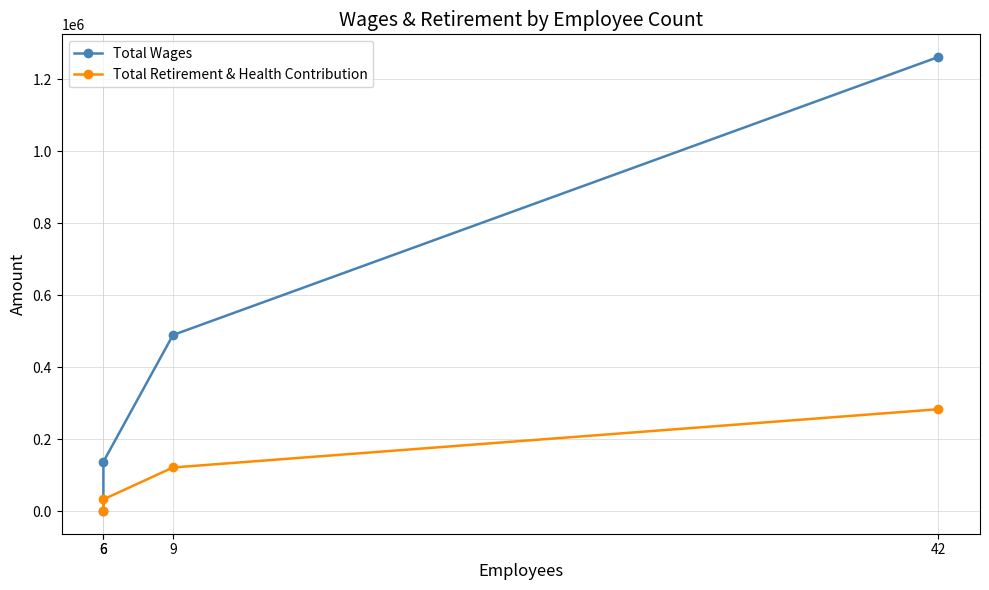

True or false: Total Retirement & Health Contribution and Total Wages intersect in this chart.

False